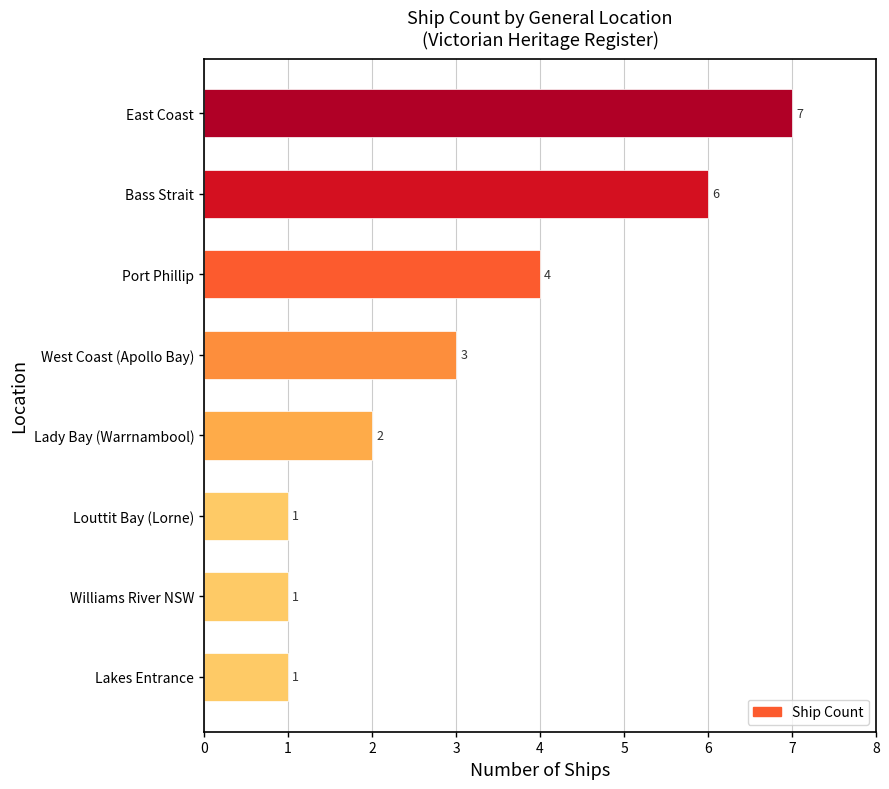

Reading bottom to top, extract all data points from this chart.

Lakes Entrance=1	Williams River NSW=1	Louttit Bay (Lorne)=1	Lady Bay (Warrnambool)=2	West Coast (Apollo Bay)=3	Port Phillip=4	Bass Strait=6	East Coast=7